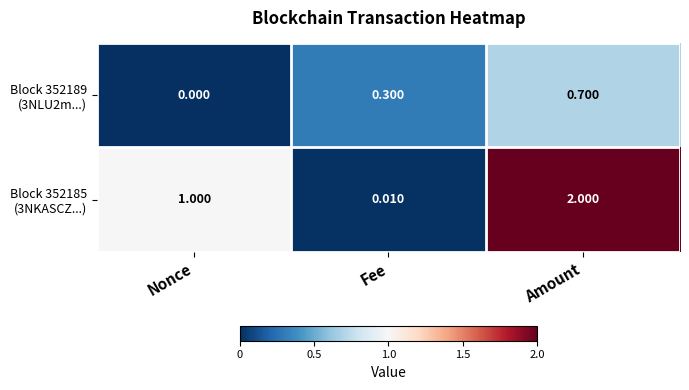

At which category is the sum across all series the highest?

Amount